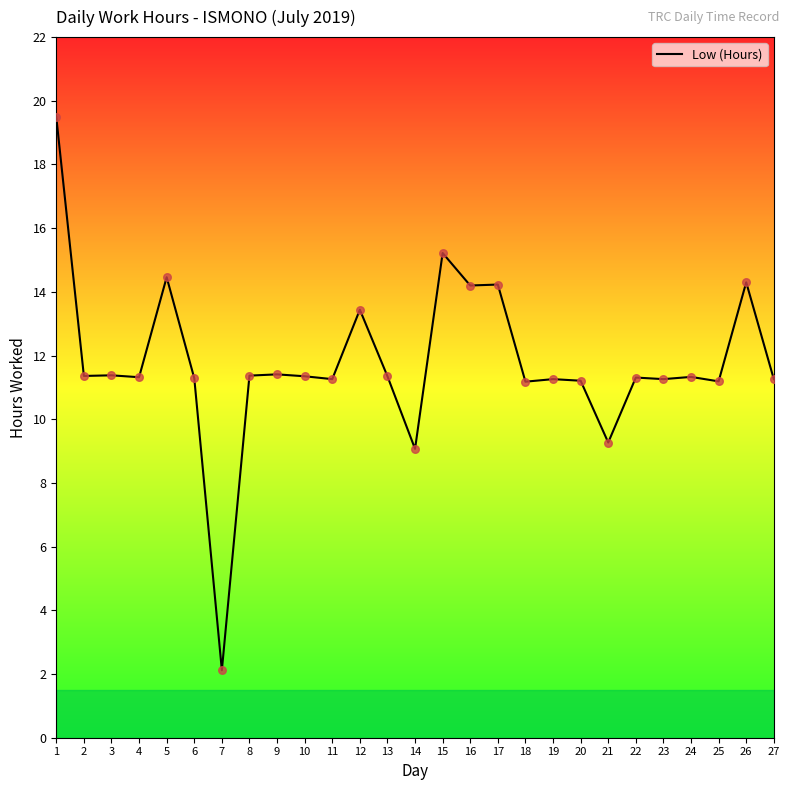

What is the change in value from 3 to 25?

-0.2